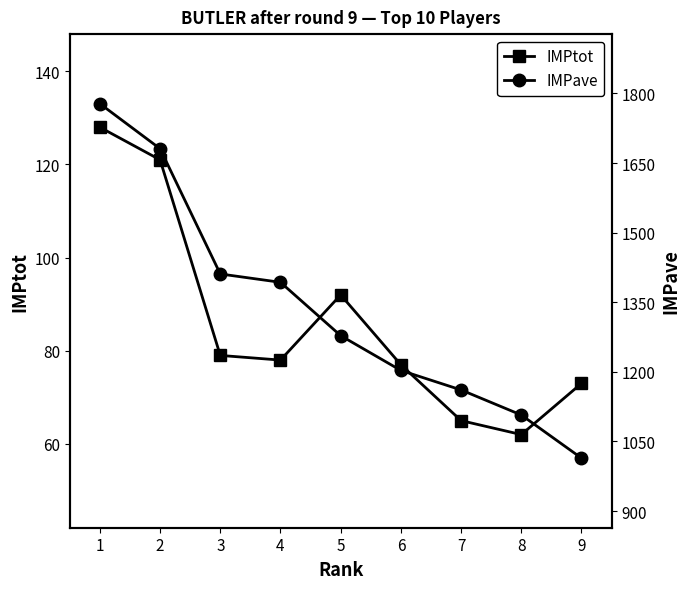

Which has a higher value, 9 or 2?

2